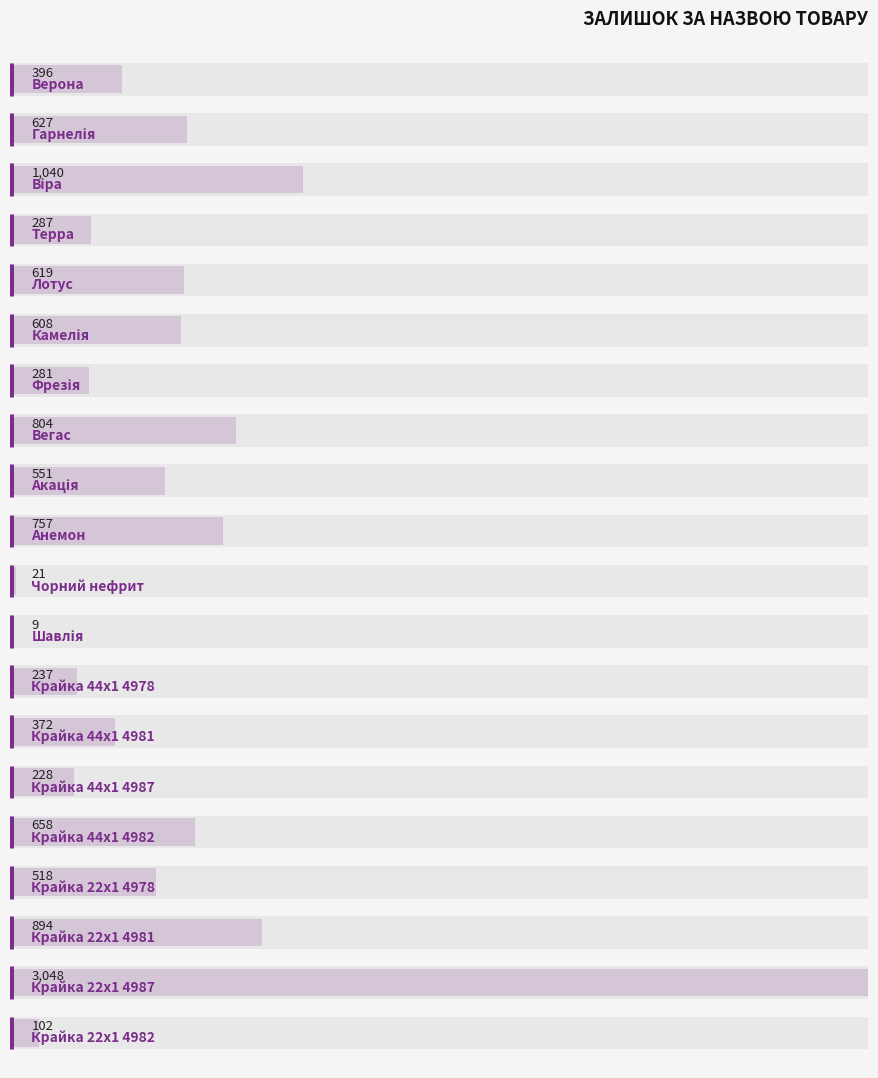

Are the bars horizontal?

Yes